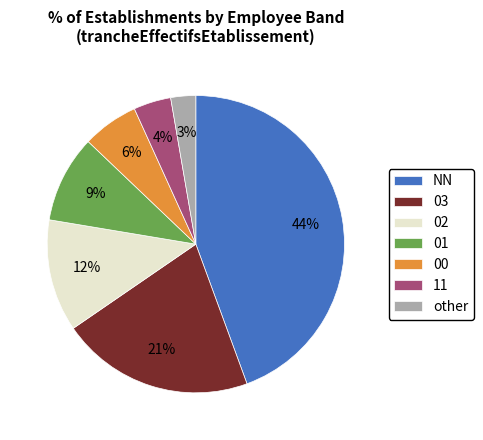

Which has a higher value, 00 or 03?

03